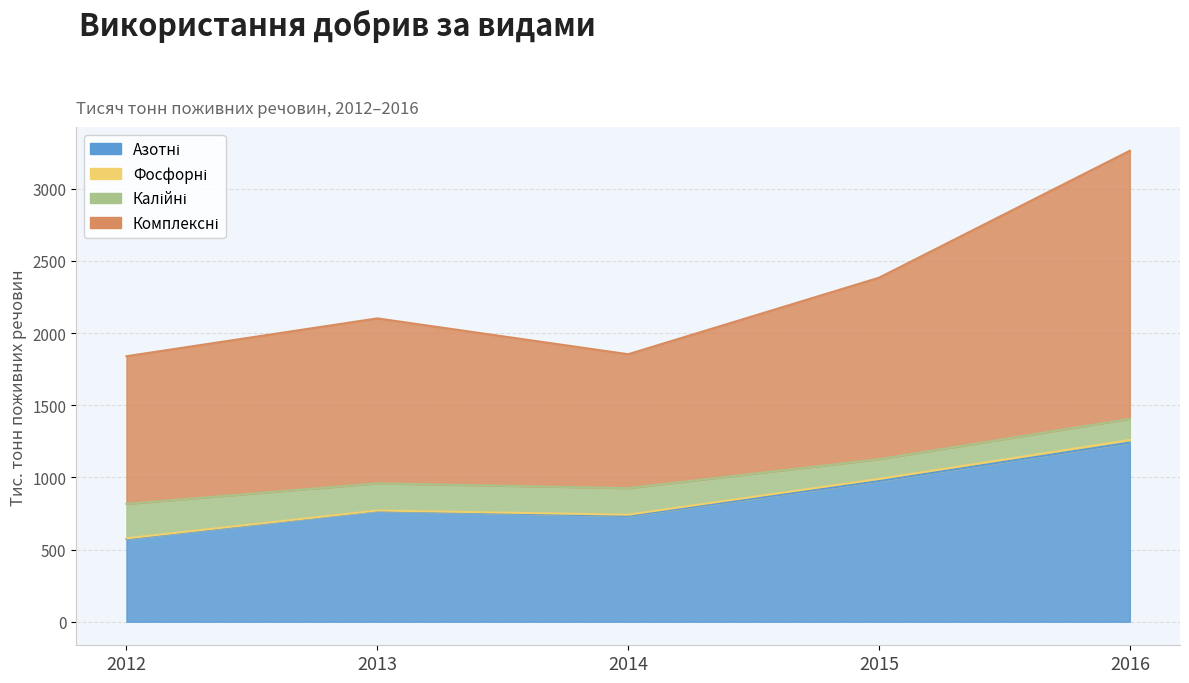

At which category is the sum across all series the highest?

2016